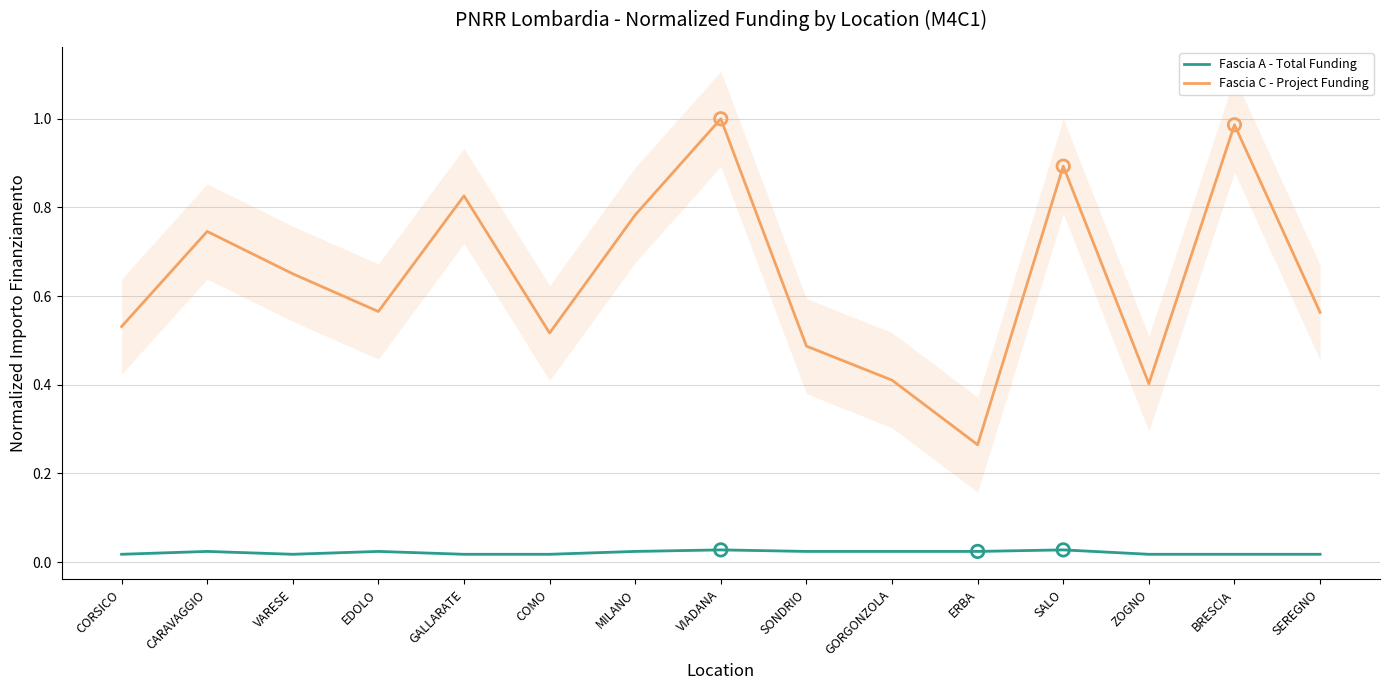

At how many categories does at least one series exceed 0?

15